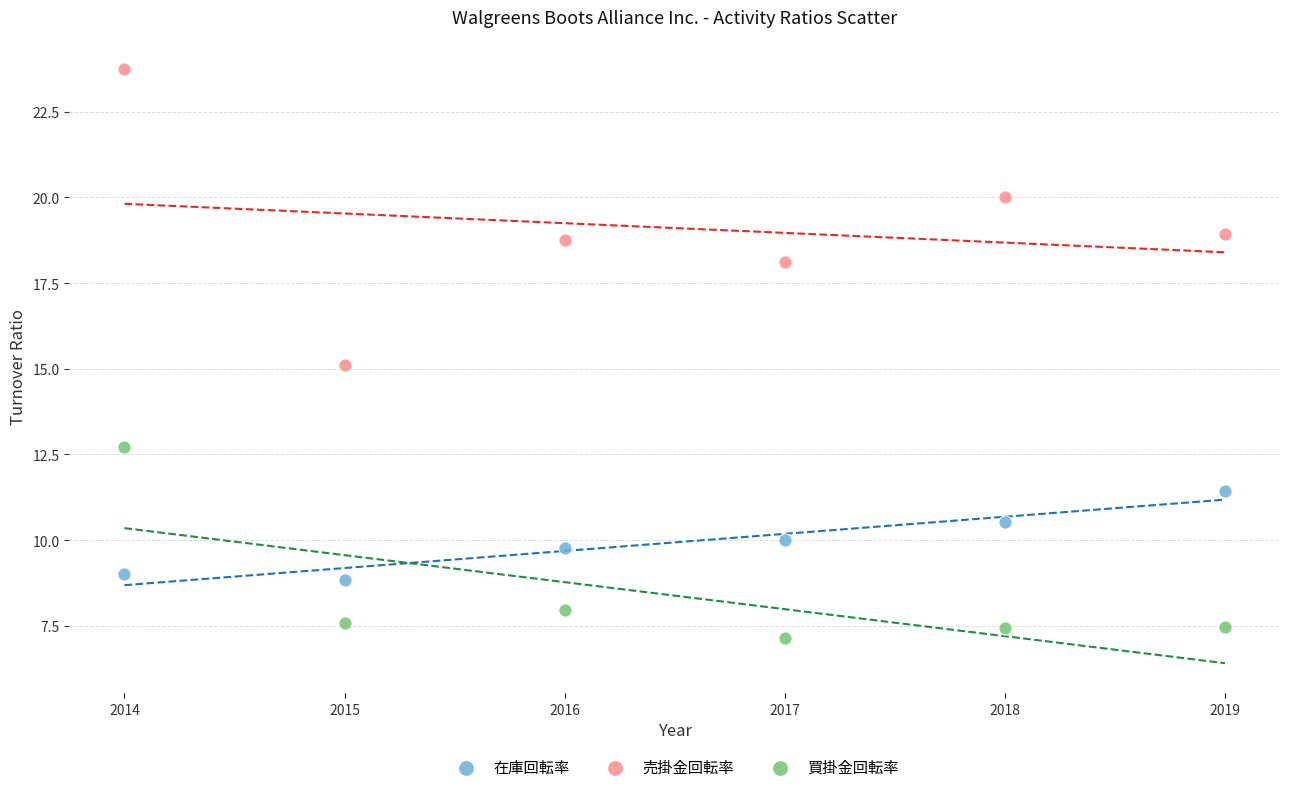

Which series contains the highest Y value?

売掛金回転率